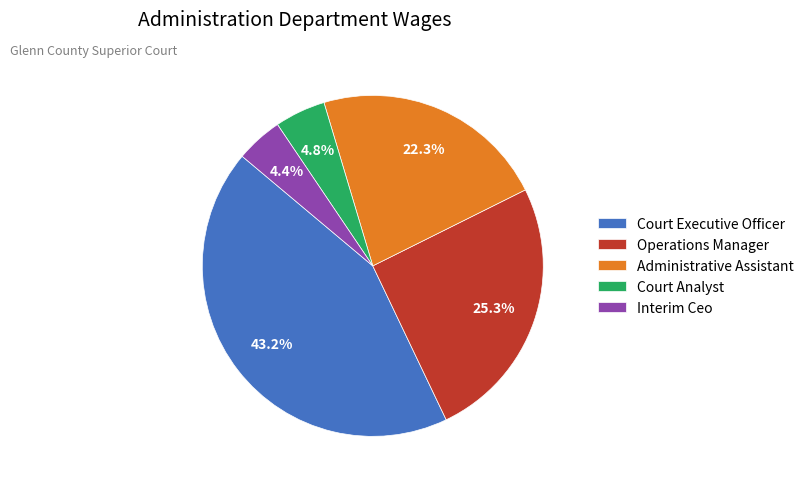

Approximately how many times larger is the value at Administrative Assistant compared to Court Analyst?

4.6